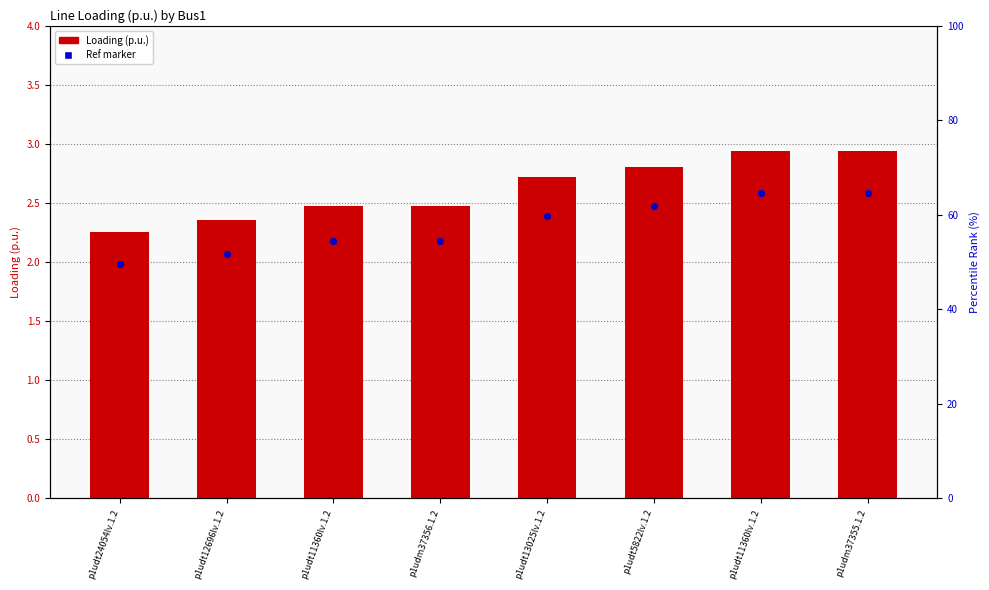

Which series has the largest total across all categories?

Loading (p.u.)